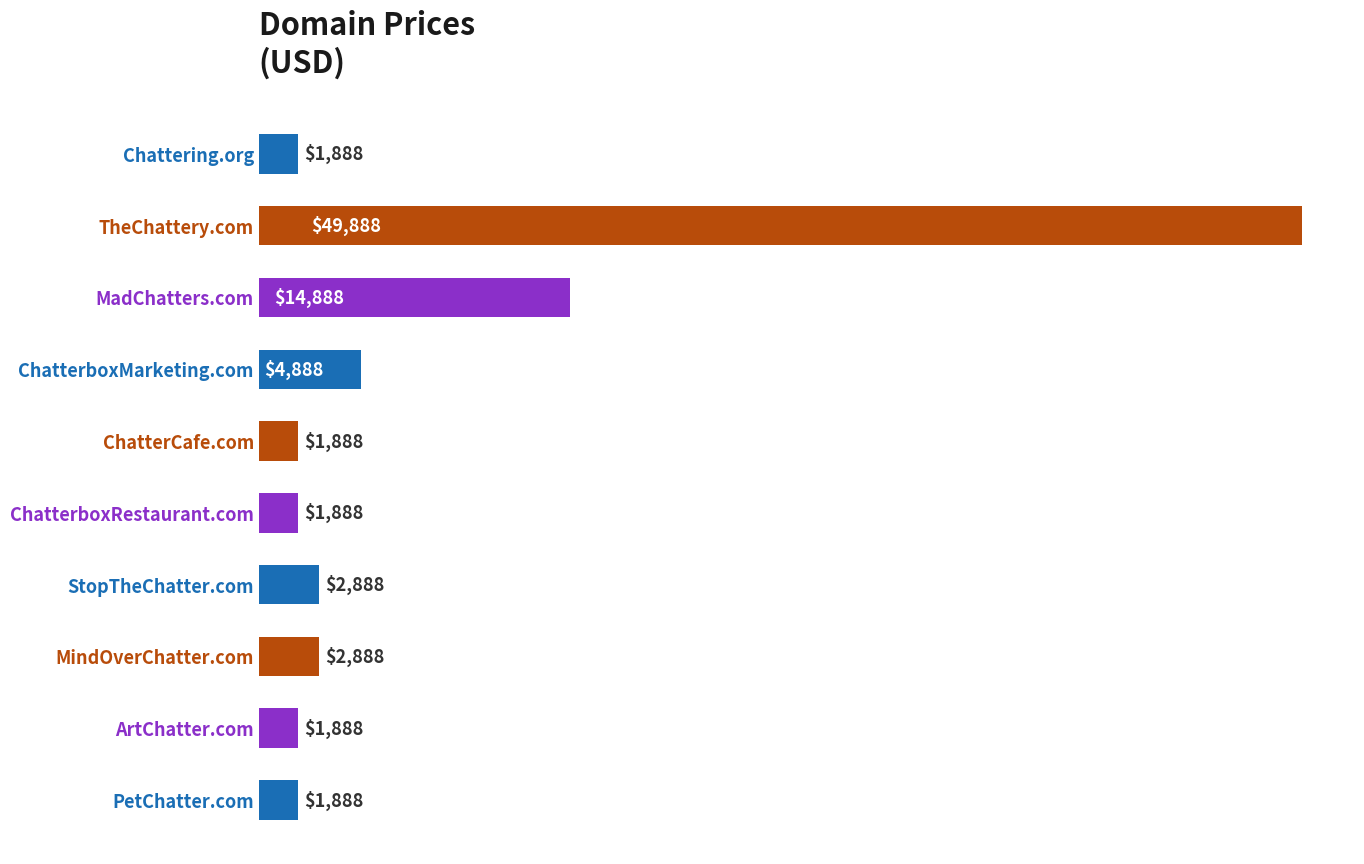

What is the average value?

8488